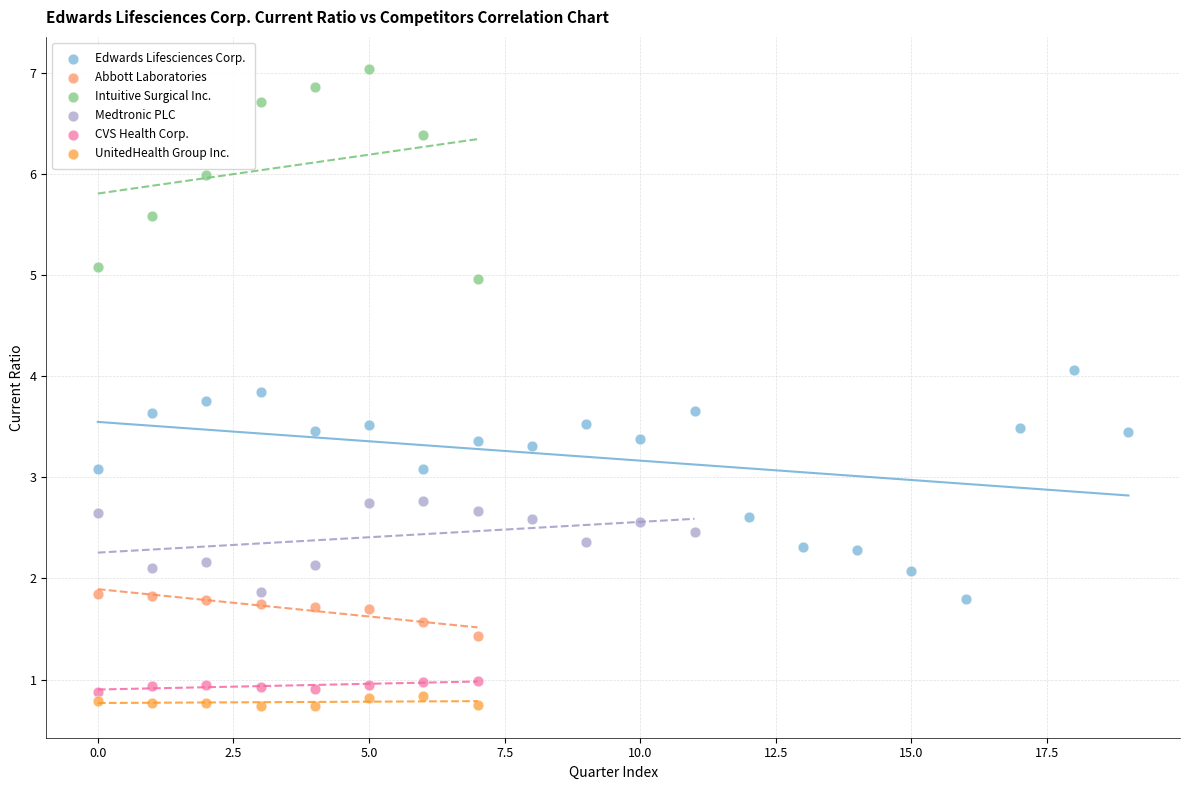

Which series reaches the maximum Y coordinate?

Intuitive Surgical Inc.